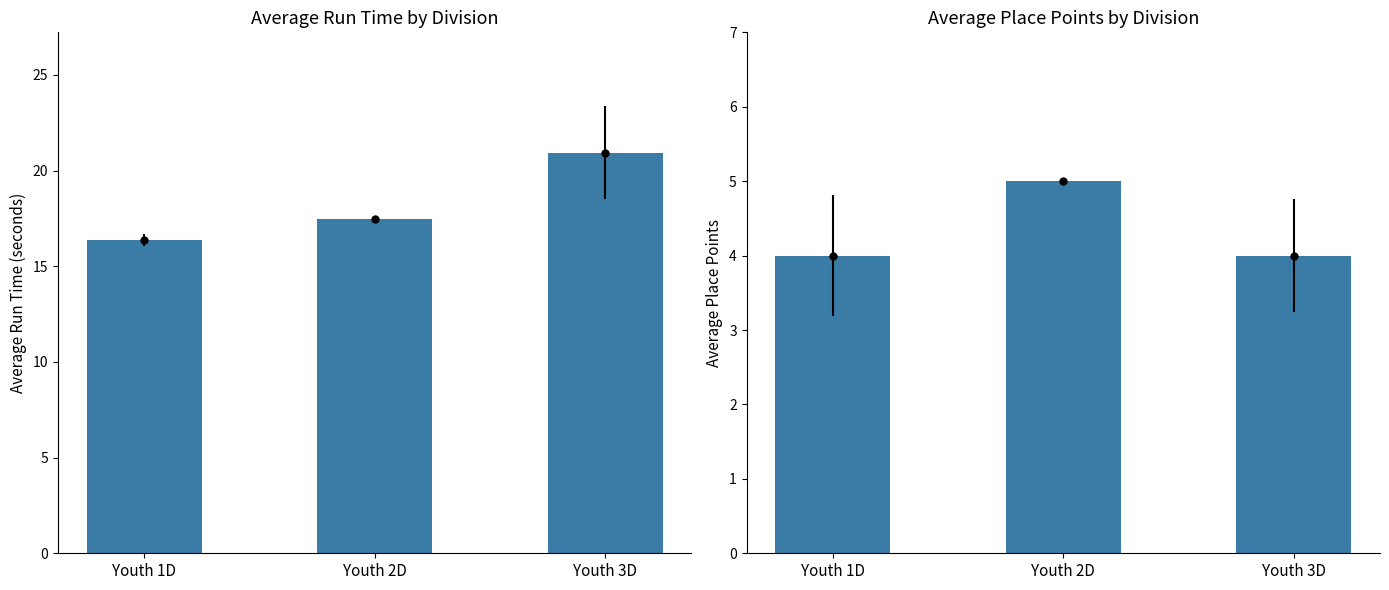

What is the value of the Average Points bar at the 2nd from the left?

5.0